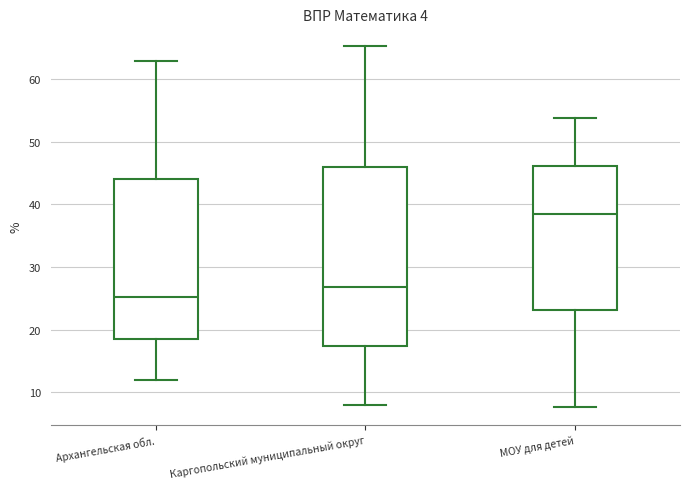

Reading left to right, read every box against the y-axis: the position of its median line, the range the box covers, and the ends of its whiskers. The values are not printed on the chart, so give them approximately, as read against the axis.

Архангельская обл.: median 25, box 19 to 44, whiskers 12 to 63
Каргопольский муниципальный округ: median 27, box 17 to 46, whiskers 8 to 65
МОУ для детей: median 38, box 23 to 46, whiskers 8 to 54